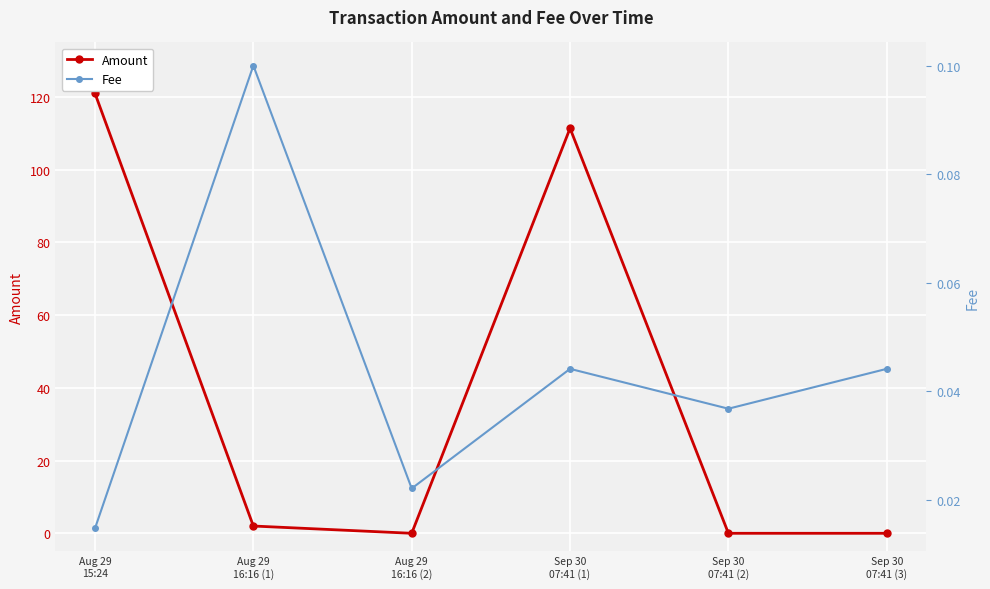

The value of Fee at Aug 29
15:24 is 0.0. True or false?

True